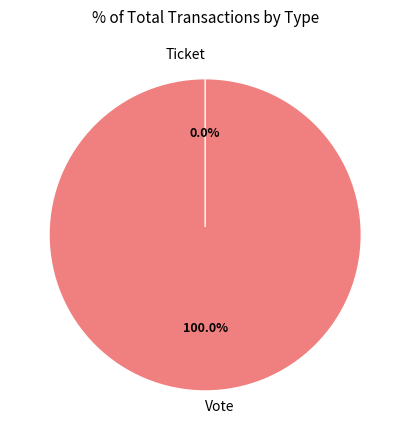

How many slices are in this pie chart?

2